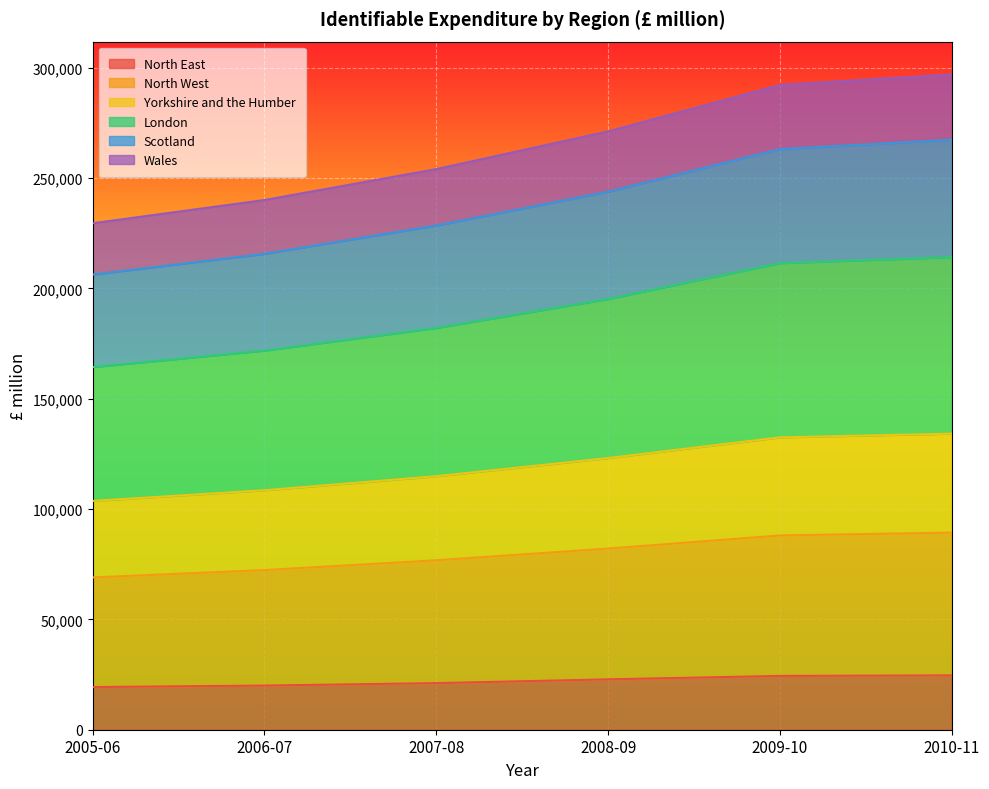

What is the total value across all series at 2010-11?

296941